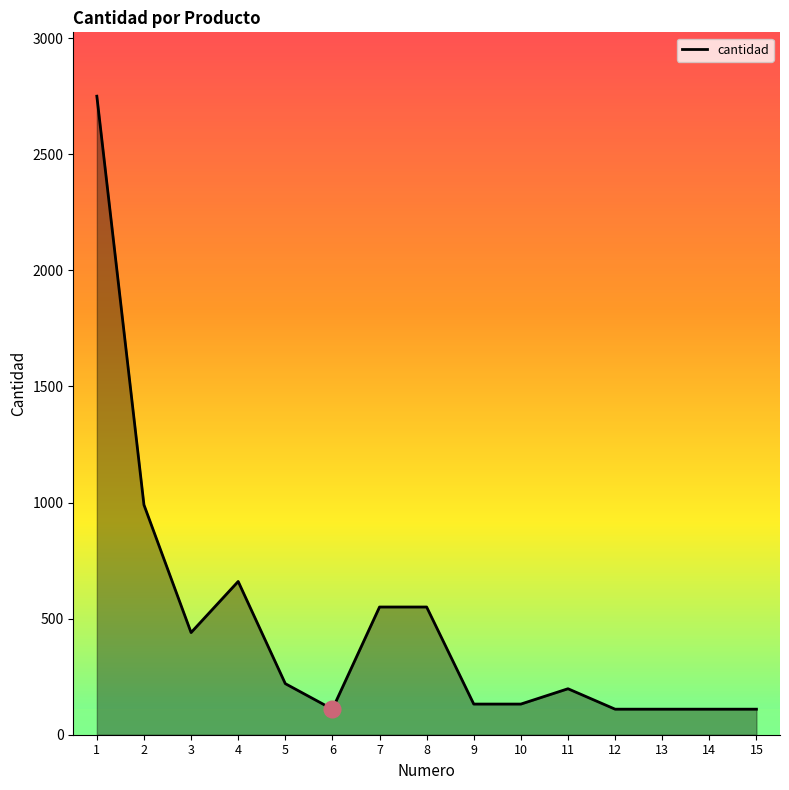

The value at 4 is 660. True or false?

True